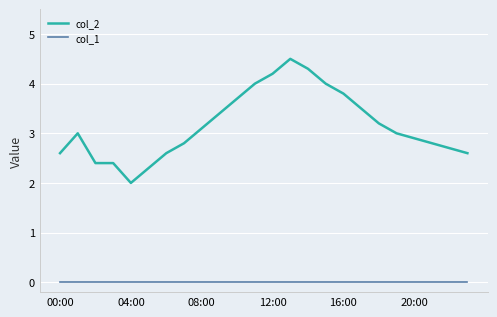

True or false: col_1 and col_2 cross at least once.

False